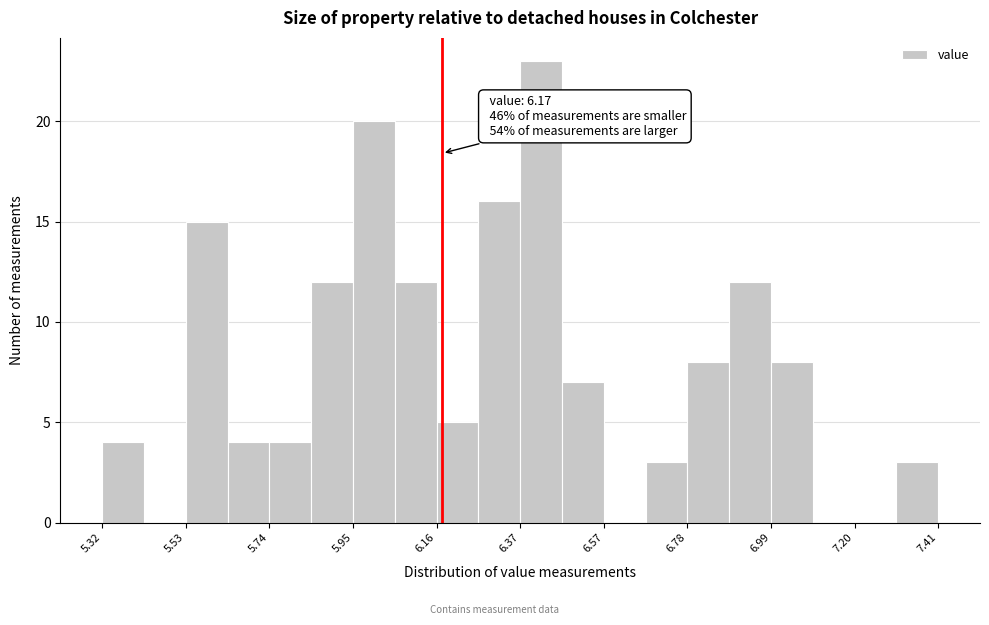

Read against the x-axis, roughly where is the centre of the tallest bar?

6.40